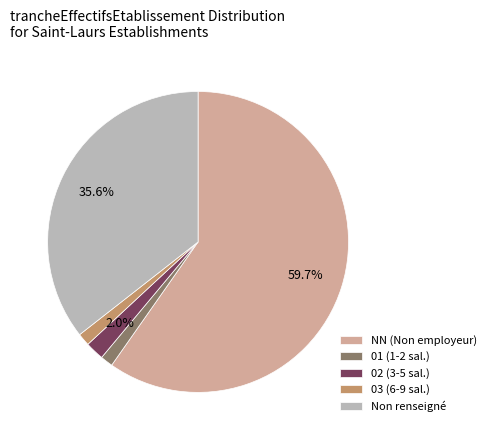

Between NN (Non employeur) and Non renseigné, which is larger?

NN (Non employeur)